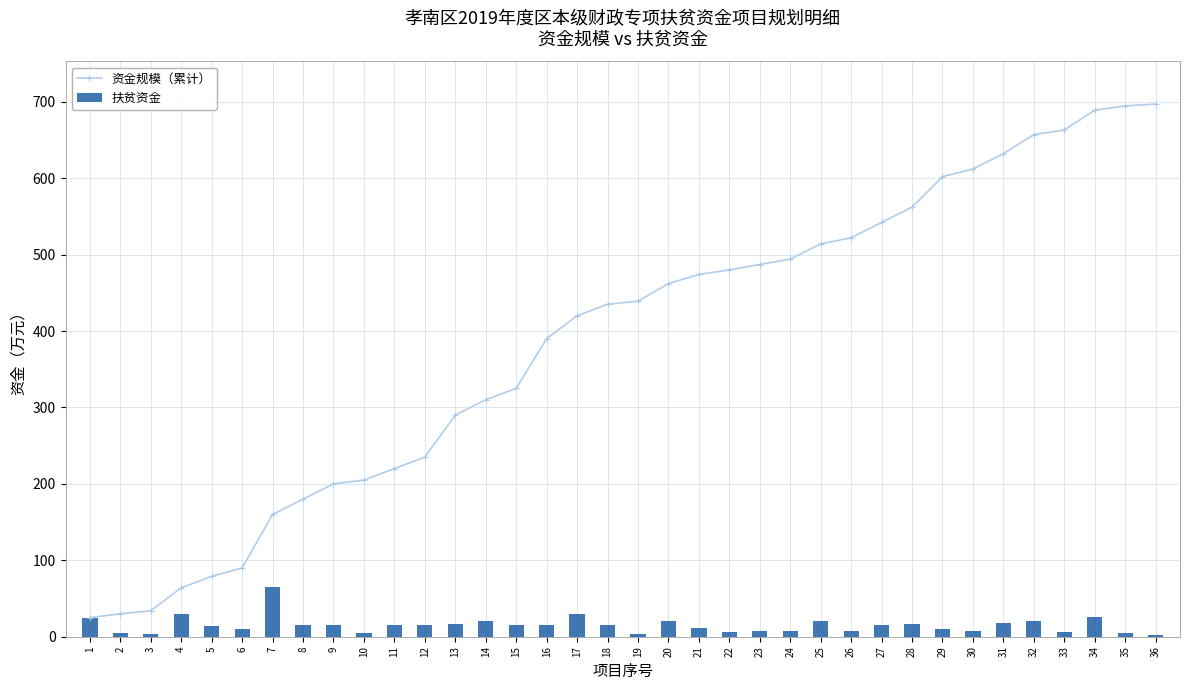

What is the value of the 扶贫资金 bar at the 16th from the left?

15.0